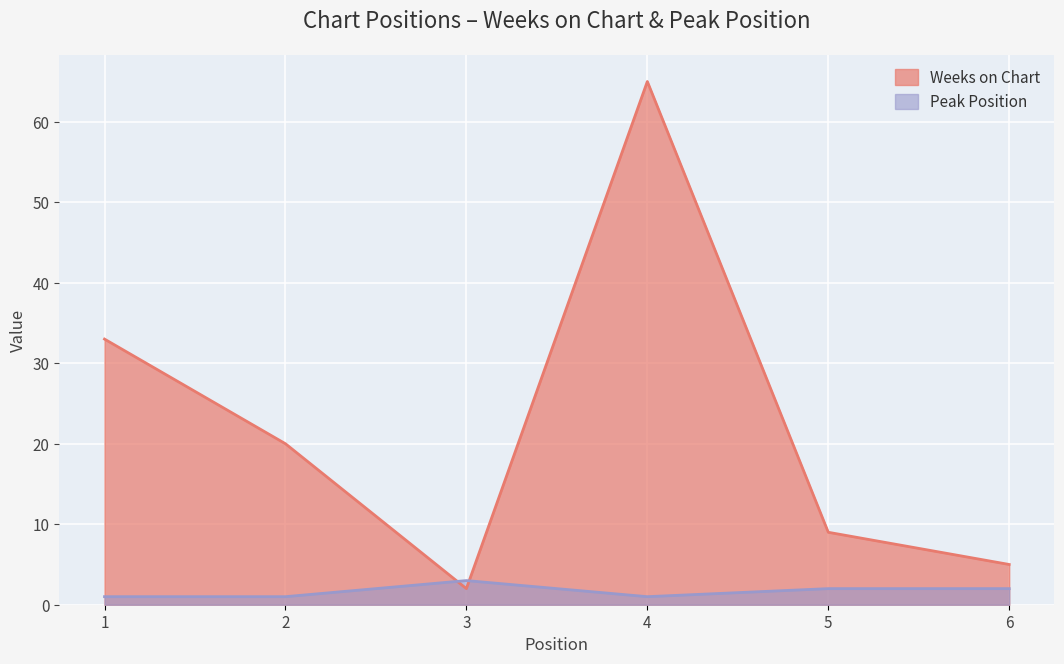

Which category has the highest value in the Peak Position series?

3